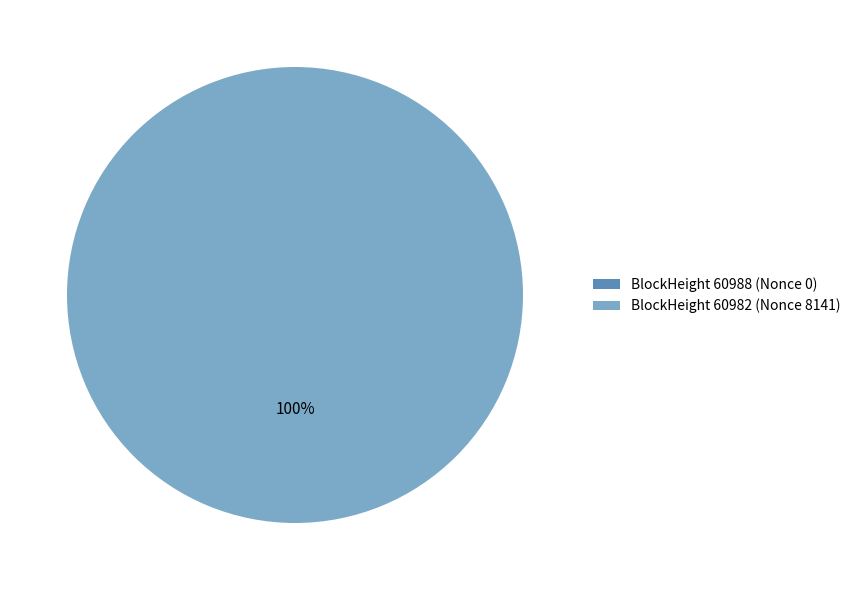

What is the change in value from 60988 to 60982?

+8141